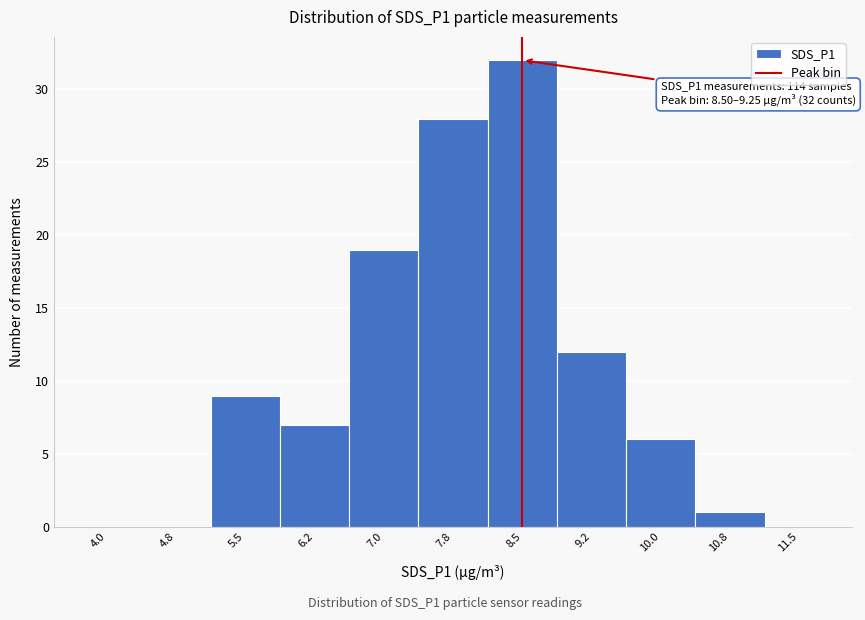

Reading left to right, list all the values displayed in this chart.

4.0=0	4.8=0	5.5=9	6.2=7	7.0=19	7.8=28	8.5=32	9.2=12	10.0=6	10.8=1	11.5=0